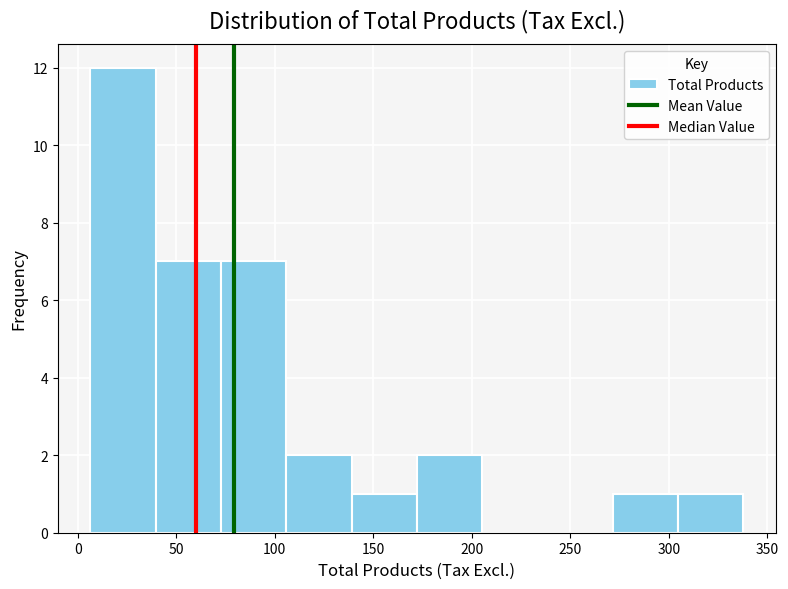

Reading left to right, list every bar in this chart as the range it spans on the x-axis followed by its height. Neither the bar edges nor the heights are printed on the chart, so give them approximately, as read against the axes.

5 to 40: 12
40 to 75: 7
75 to 105: 7
105 to 140: 2
140 to 170: 1
170 to 205: 2
205 to 240: 0
240 to 270: 0
270 to 305: 1
305 to 340: 1